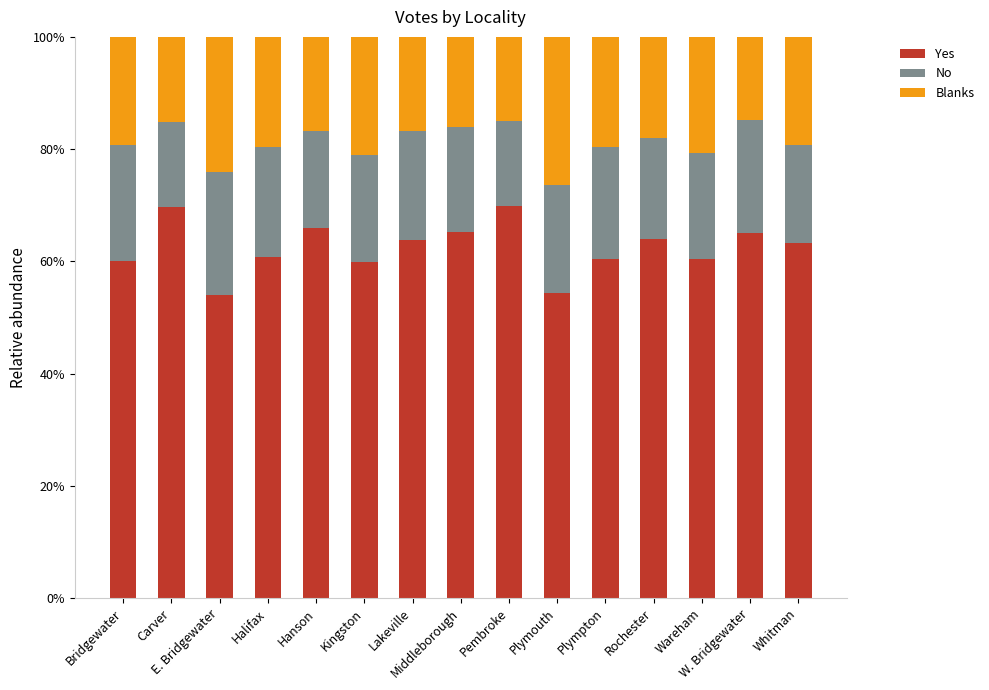

Are the bars grouped side by side (vs. stacked)?

No